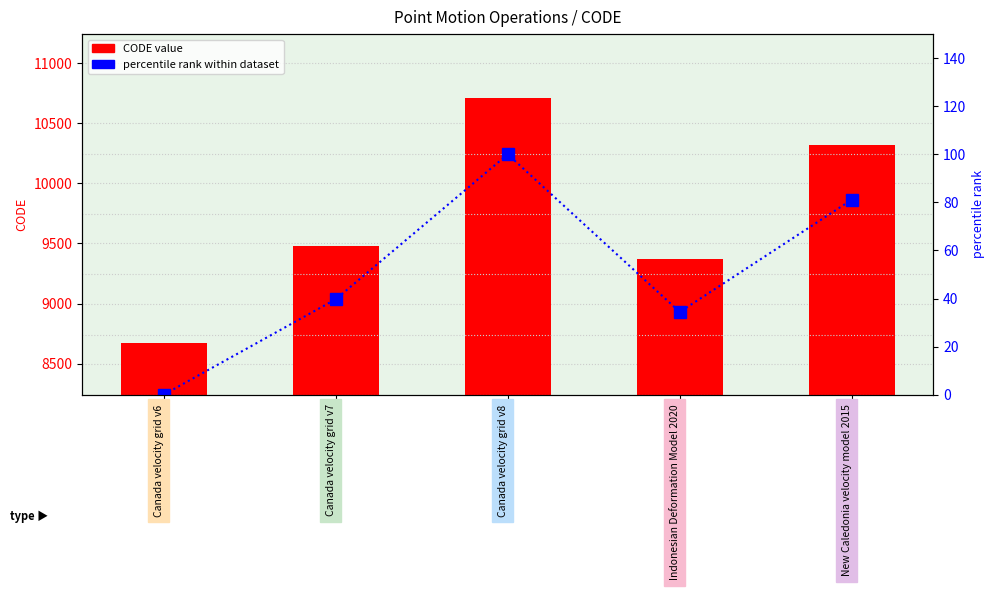

Reading left to right, transcribe all the data shown in this chart.

CODE value: Canada velocity grid v6=8676.0	Canada velocity grid v7=9483.0	Canada velocity grid v8=10707.0	Indonesian Deformation Model 2020=9375.0	New Caledonia velocity model 2015=10323.0
percentile rank within dataset: Canada velocity grid v6=0.0	Canada velocity grid v7=39.7	Canada velocity grid v8=100.0	Indonesian Deformation Model 2020=34.4	New Caledonia velocity model 2015=81.1